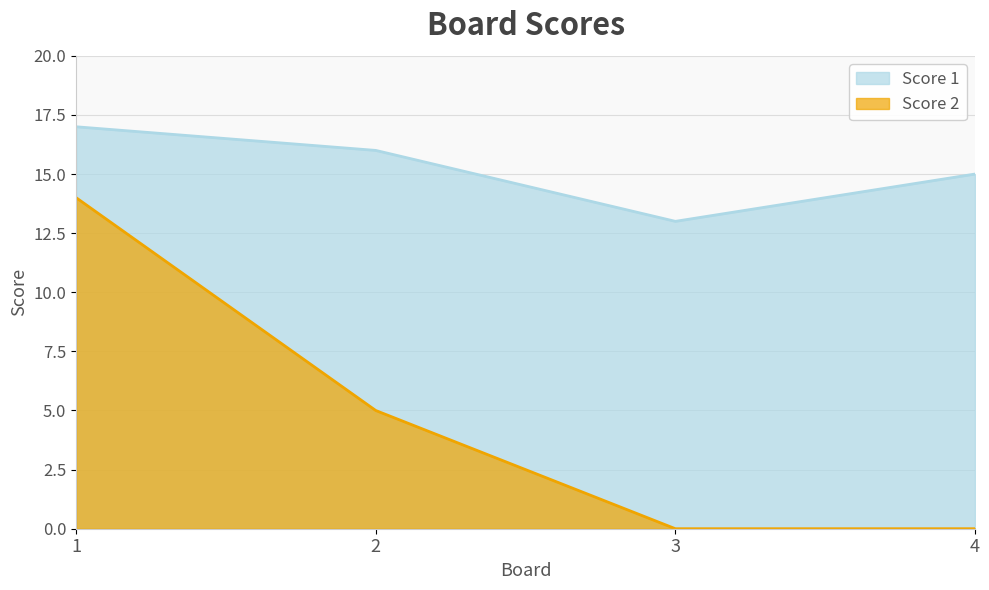

True or false: Score 1 and Score 2 cross at least once.

False